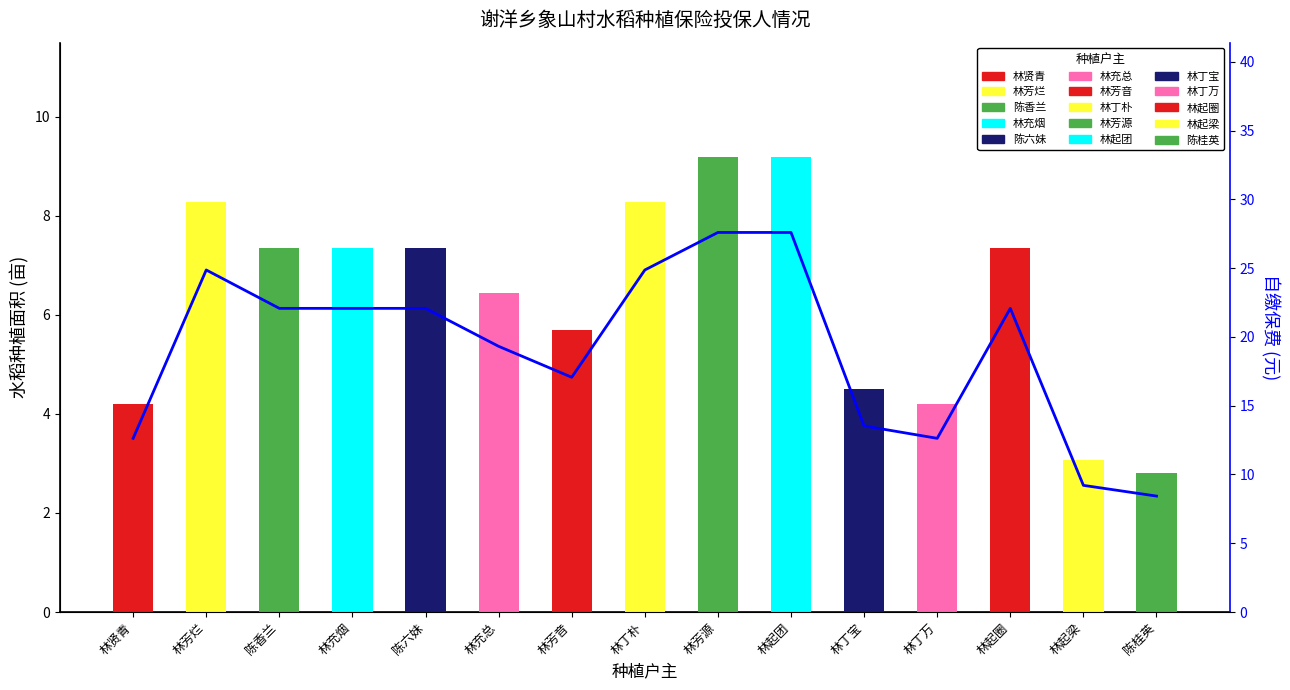

List the labels in order of value, largest first.

林芳源, 林起团, 林芳烂, 林丁朴, 陈香兰, 林充烟, 陈六妹, 林起圈, 林充总, 林芳音, 林丁宝, 林贤青, 林丁万, 林起梁, 陈桂英